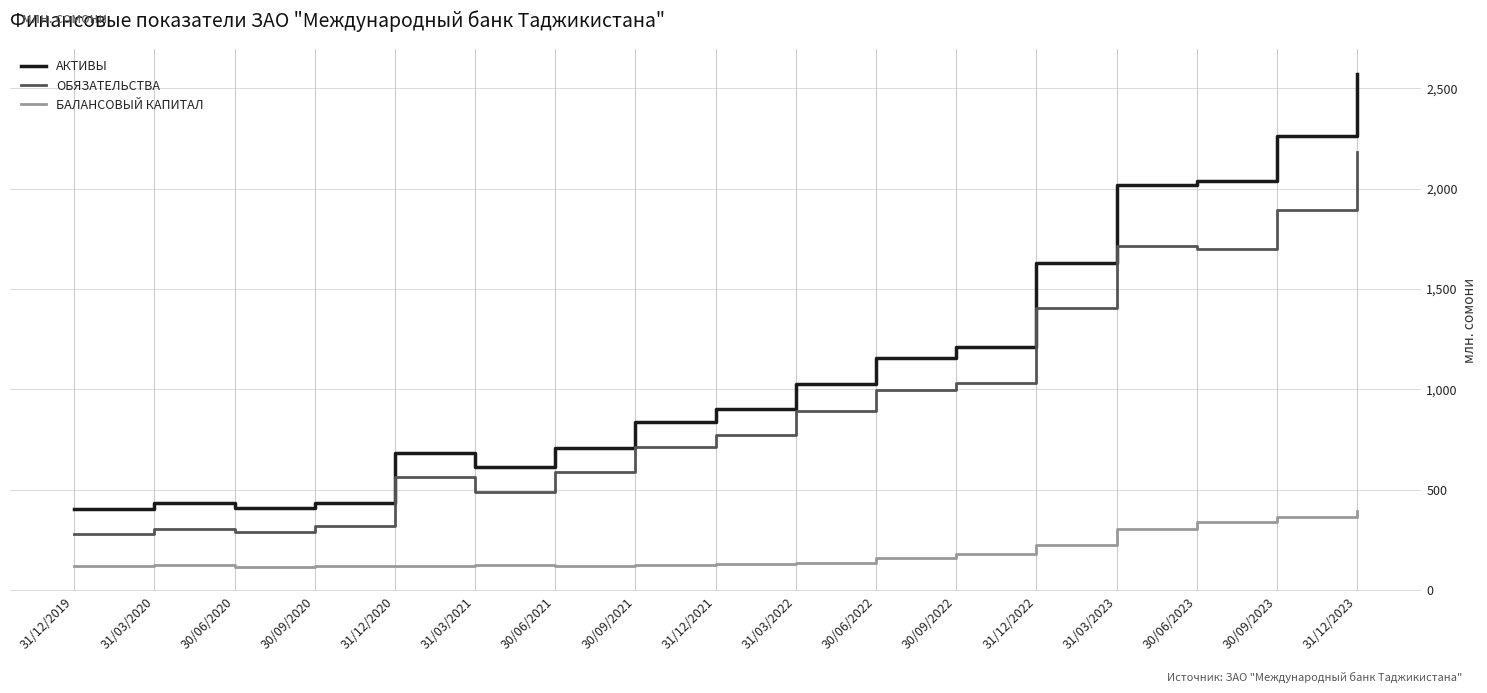

At how many categories does at least one series exceed 2399?

1